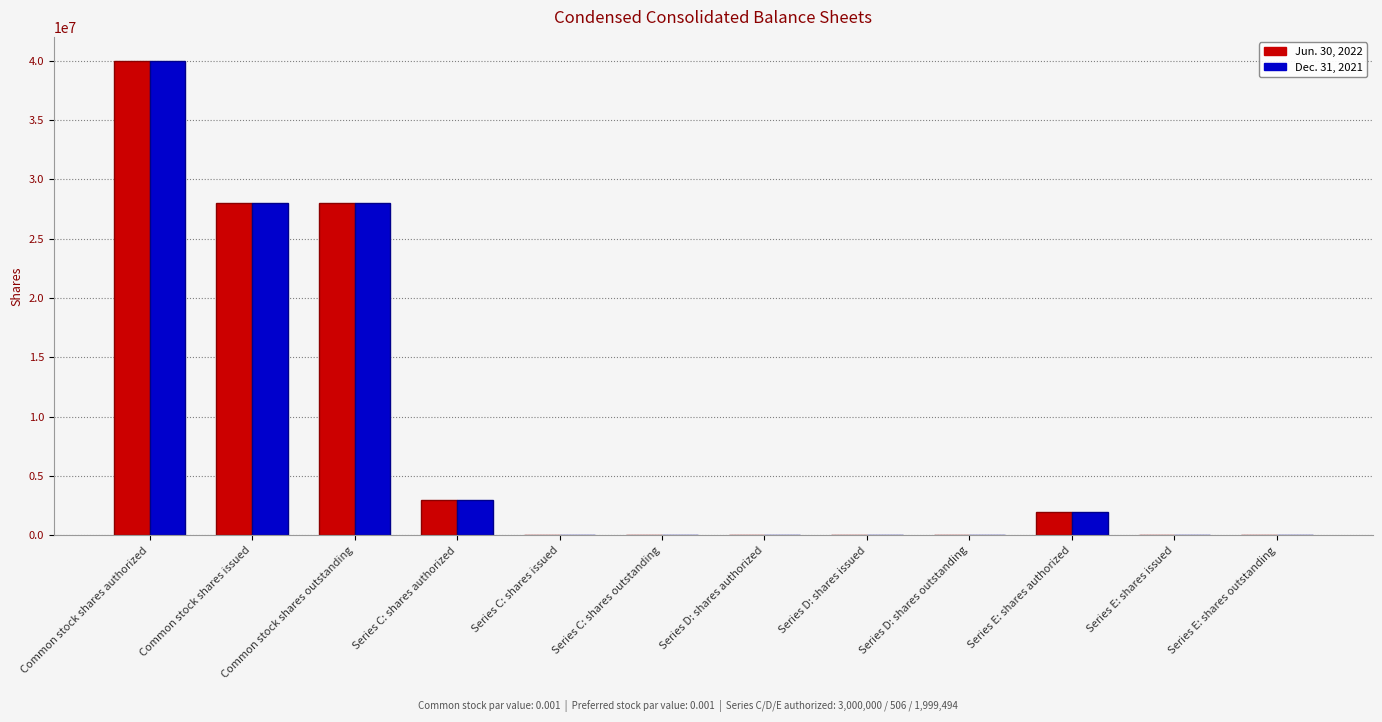

Is it true that Dec. 31, 2021 equals 0 at Series E: shares outstanding?

True